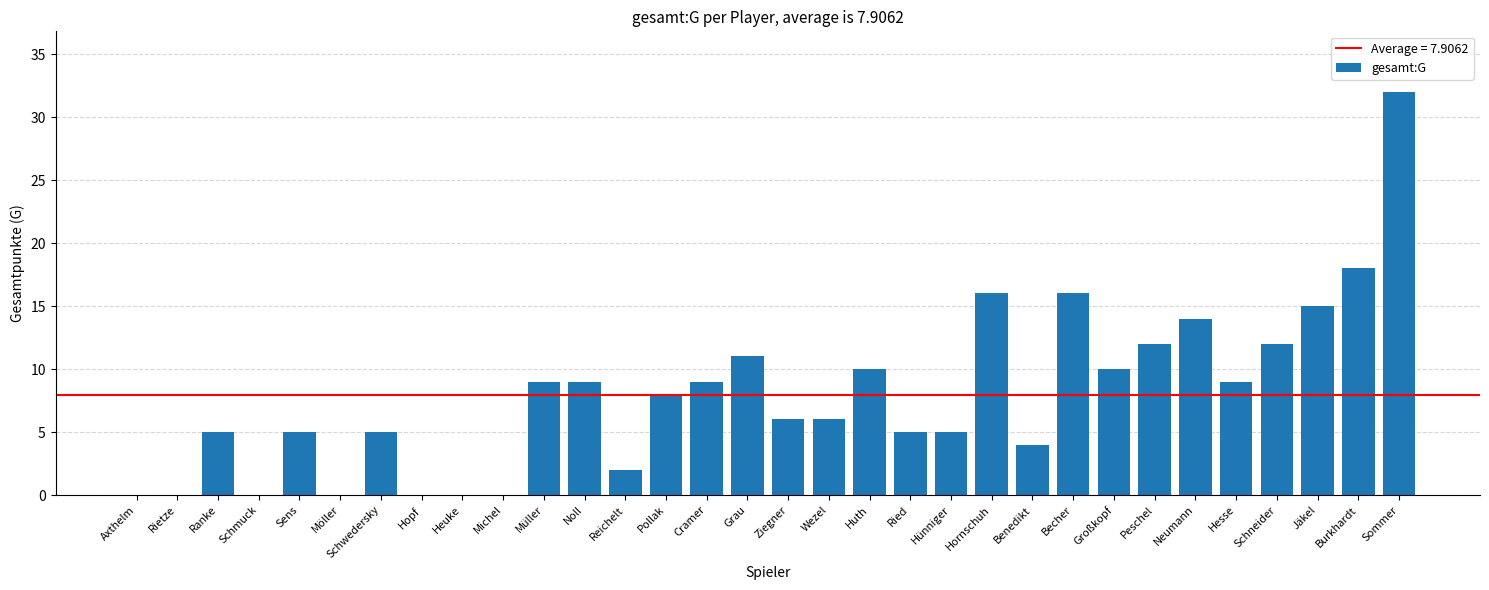

What is the average value?

8